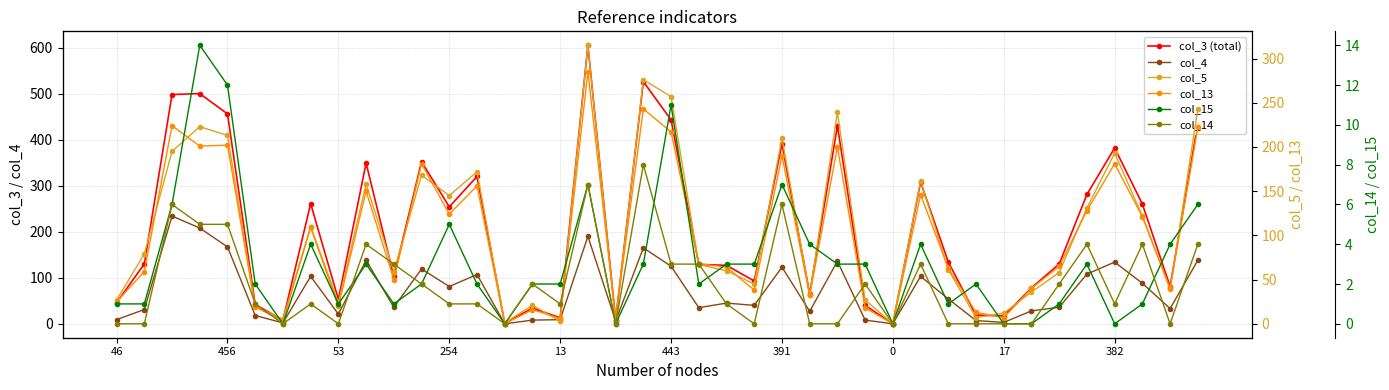

True or false: col_15 and col_13 cross at least once.

False